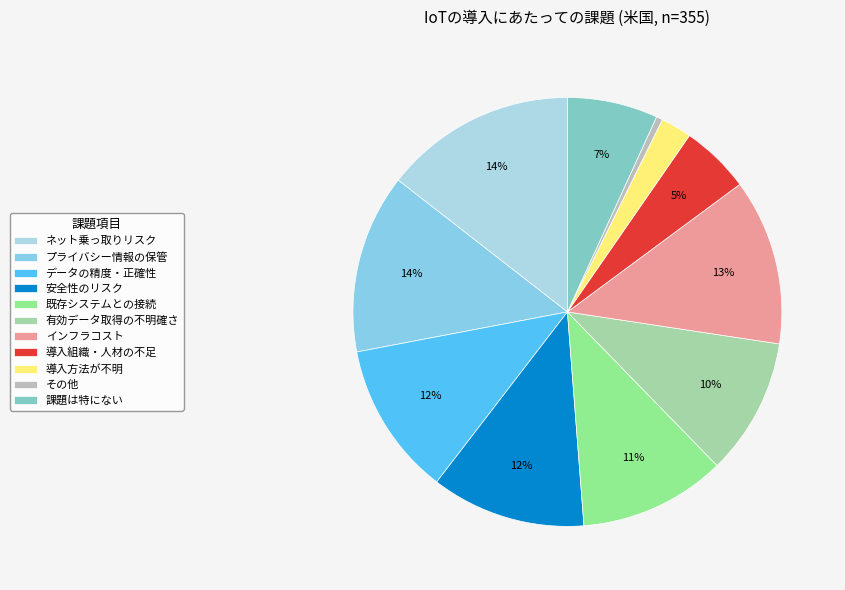

How many slices are in this pie chart?

11